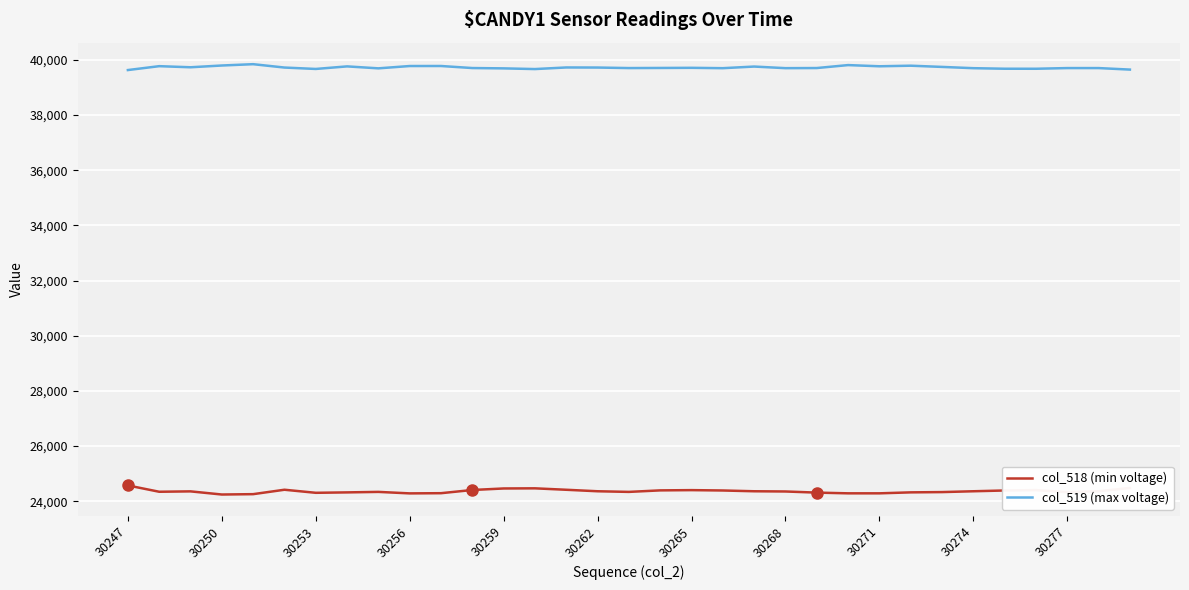

True or false: col_519 (max voltage) and col_518 (min voltage) intersect in this chart.

False